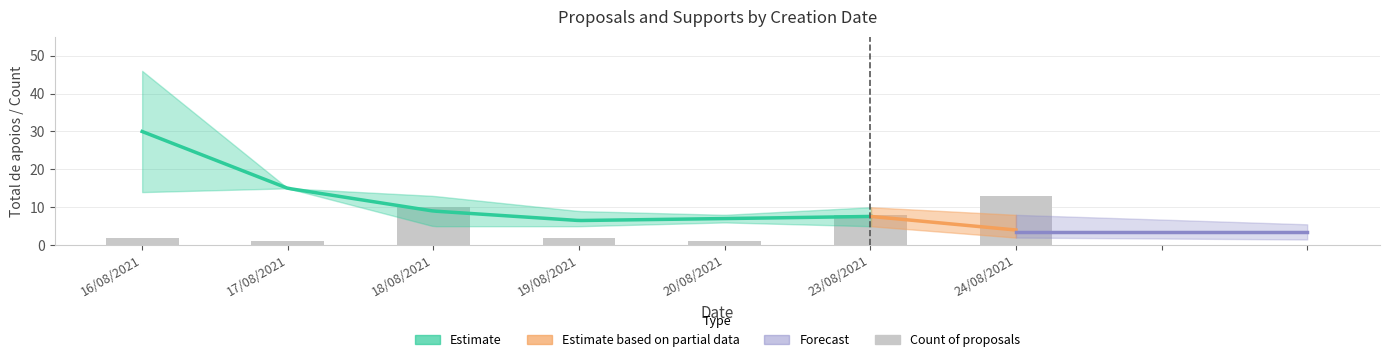

What is the change in value from 18/08/2021 to 19/08/2021?

-8